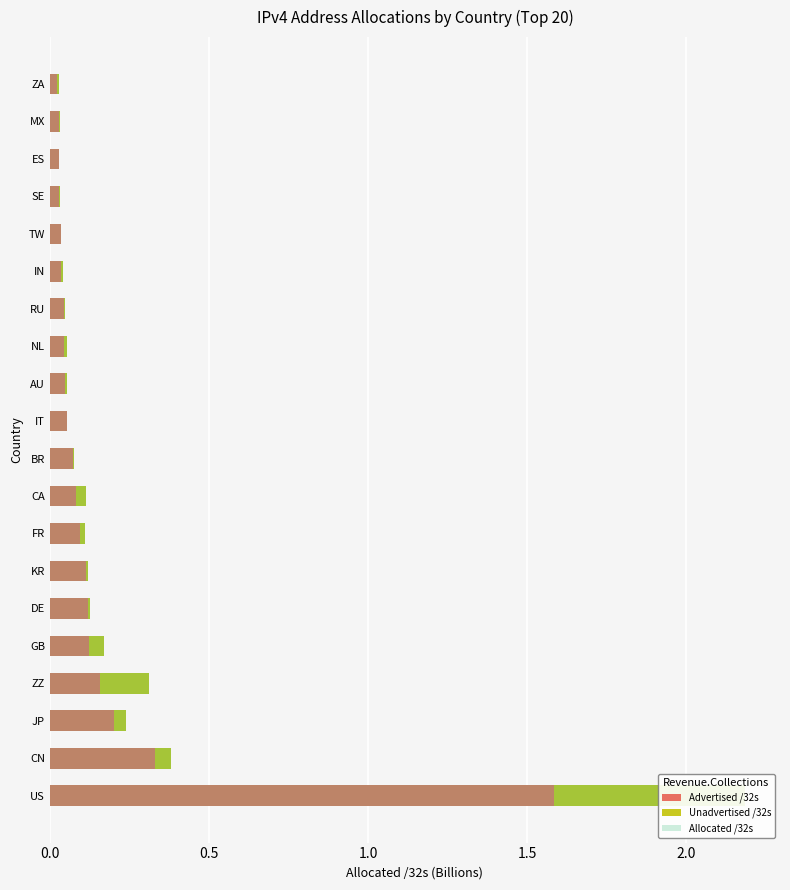

List the series in order of their overall mean, highest first.

Allocated /32s, Advertised /32s, Unadvertised /32s